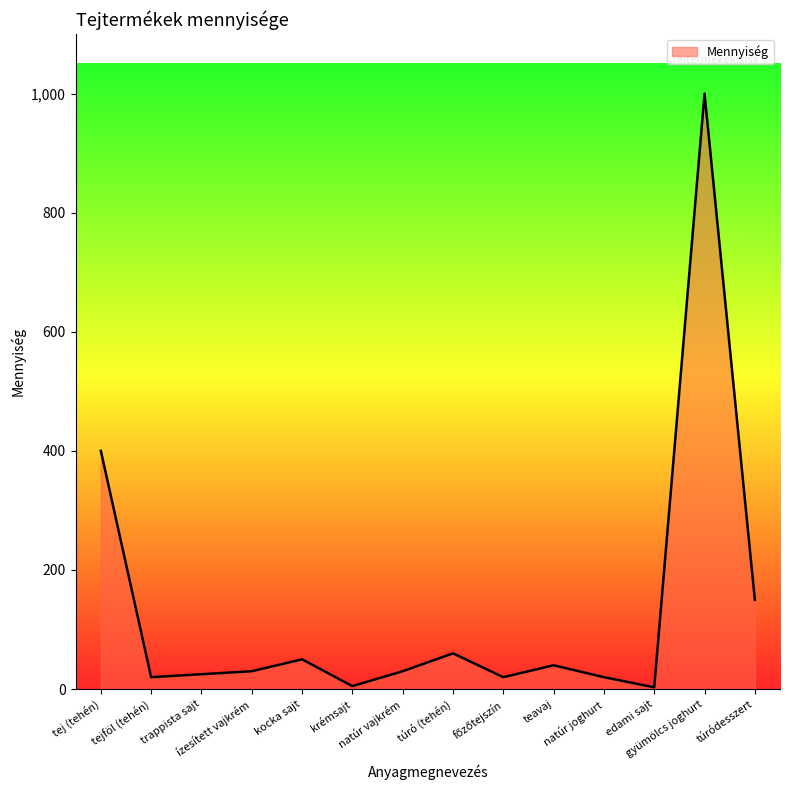

What is the maximum value shown in the chart?

1000